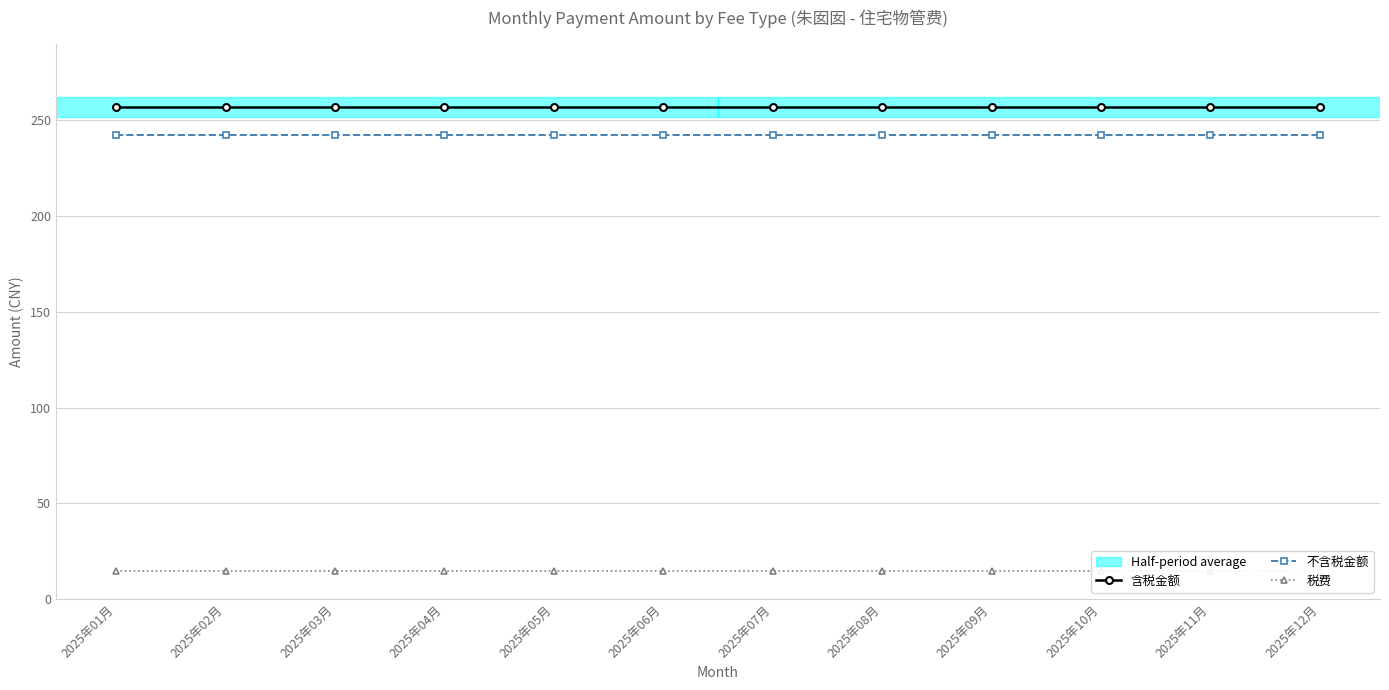

True or false: 含税金额 has a value of 370.0 at 2025年10月.

False